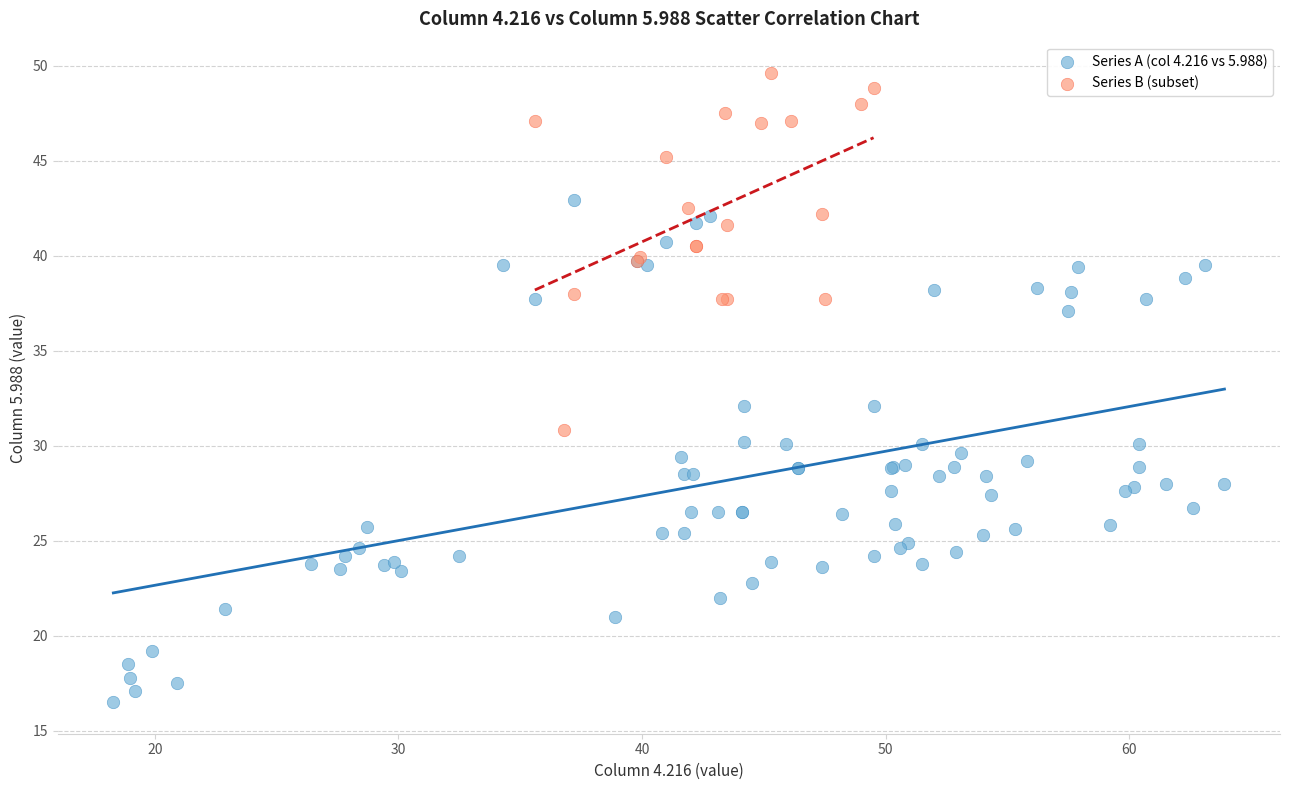

Which series contains the highest Y value?

Series B (subset)